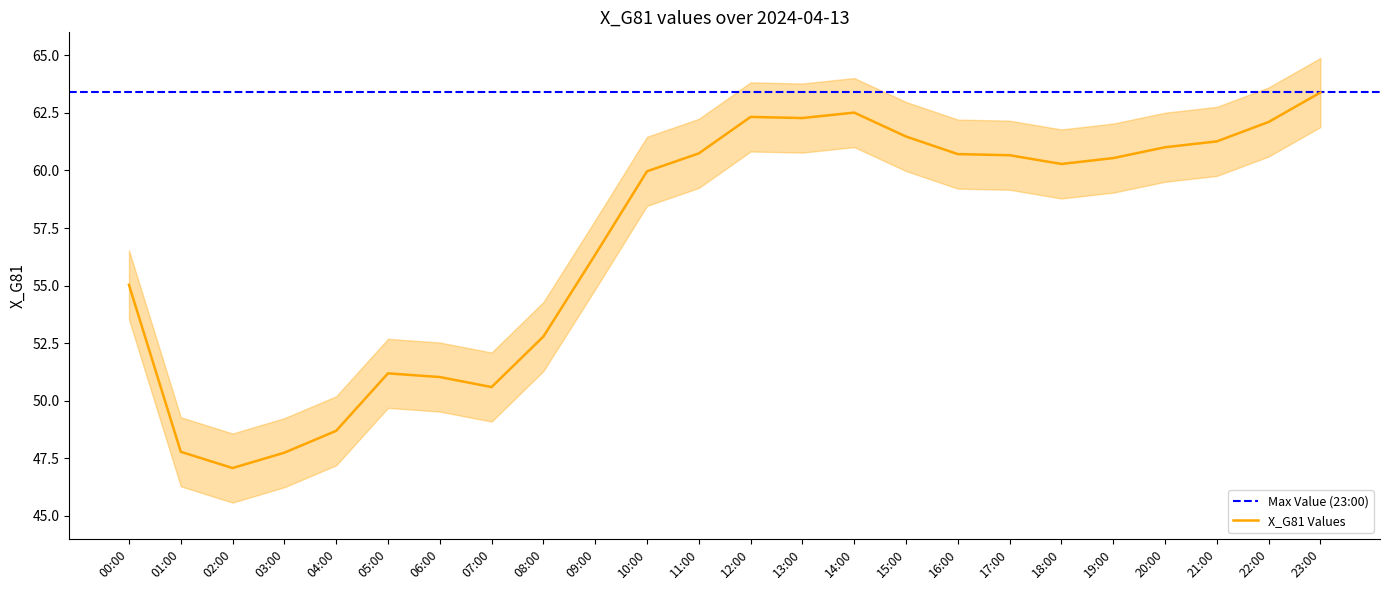

Reading left to right, list all the values displayed in this chart.

00:00=55.0	01:00=47.8	02:00=47.1	03:00=47.7	04:00=48.7	05:00=51.2	06:00=51.0	07:00=50.6	08:00=52.8	09:00=56.3	10:00=60.0	11:00=60.7	12:00=62.3	13:00=62.3	14:00=62.5	15:00=61.5	16:00=60.7	17:00=60.7	18:00=60.3	19:00=60.5	20:00=61.0	21:00=61.3	22:00=62.1	23:00=63.4